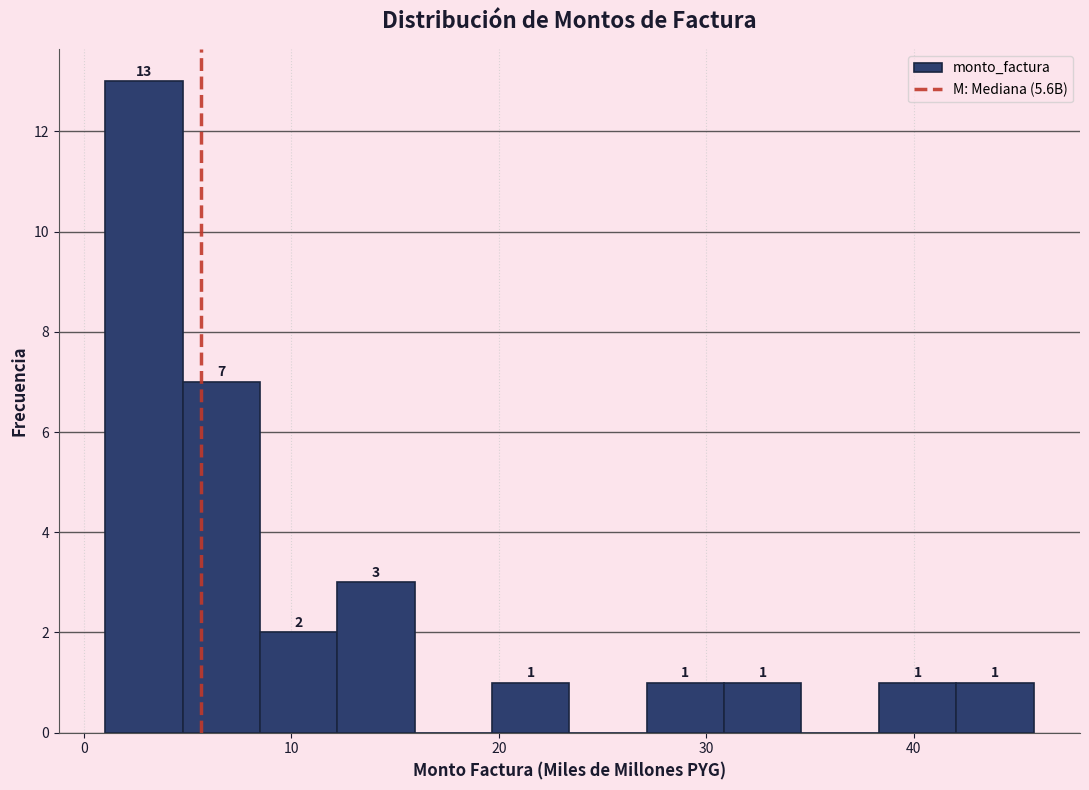

Read against the x-axis, roughly where is the centre of the tallest bar?

3